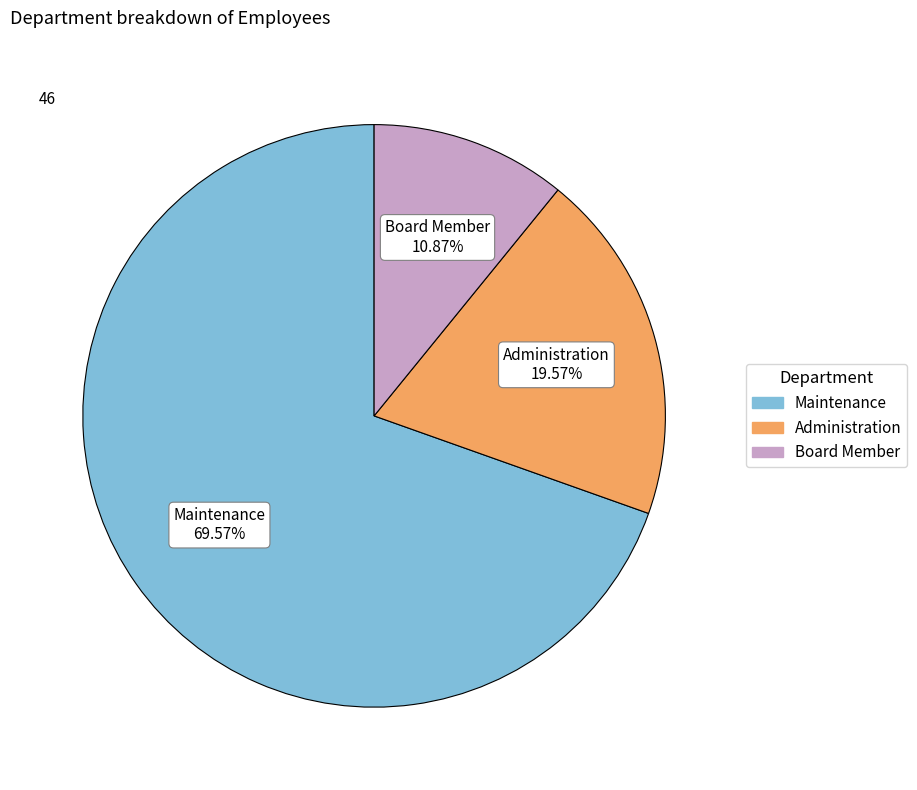

To the nearest percent, what portion does Maintenance represent?

70%